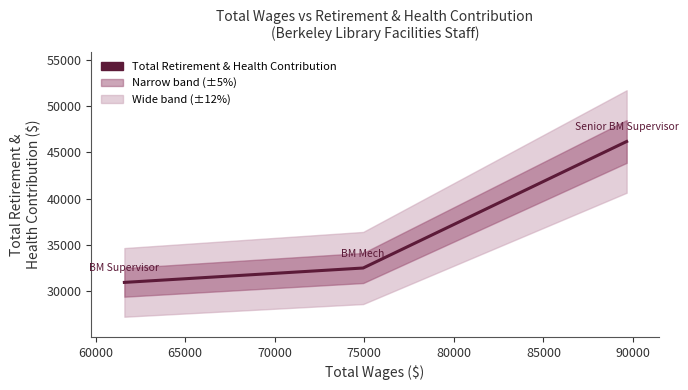

What is the maximum value shown in the chart?

46186